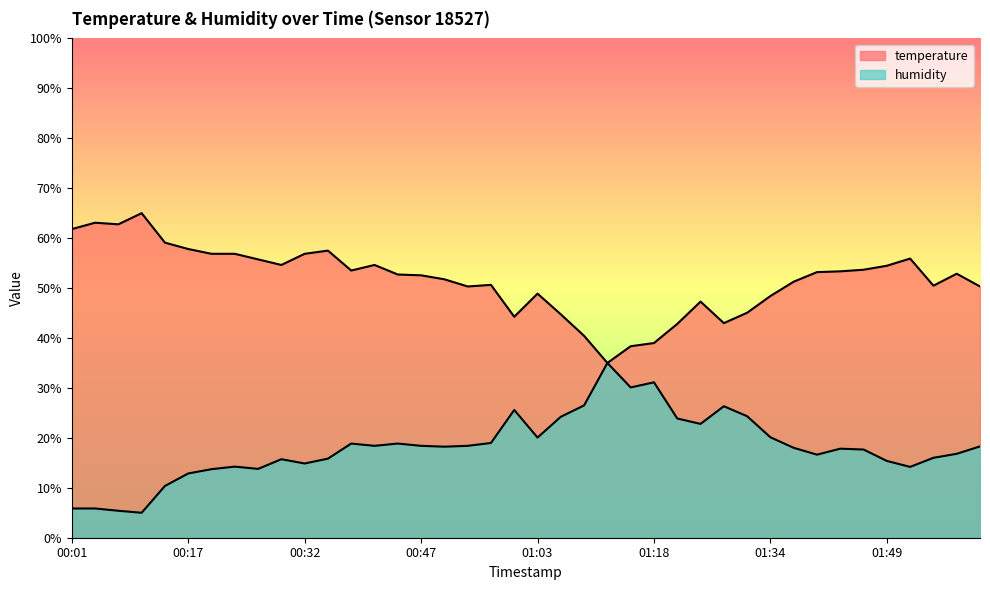

How many distinct data groups are displayed?

2